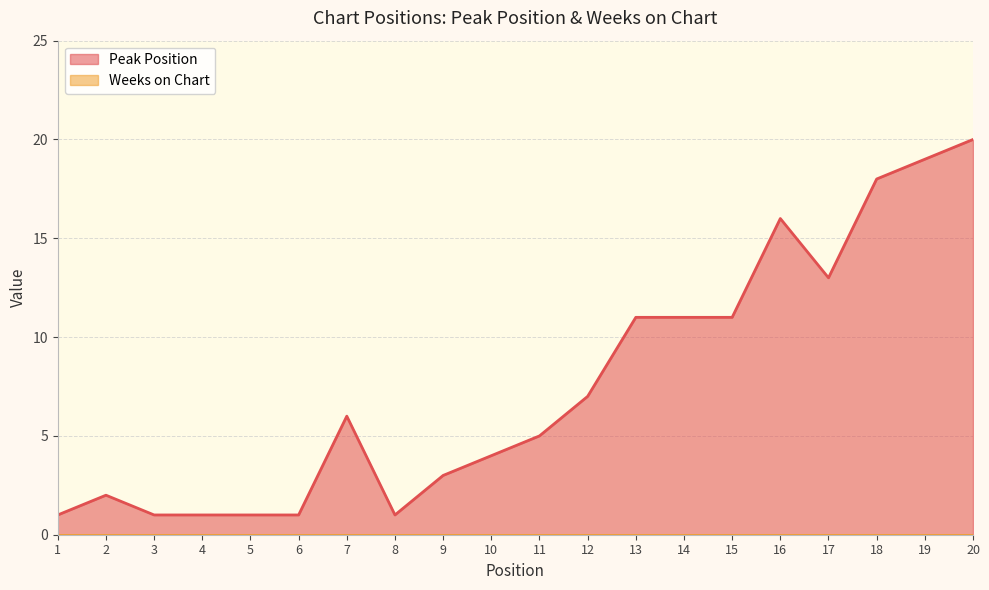

What is the smallest value displayed?

0